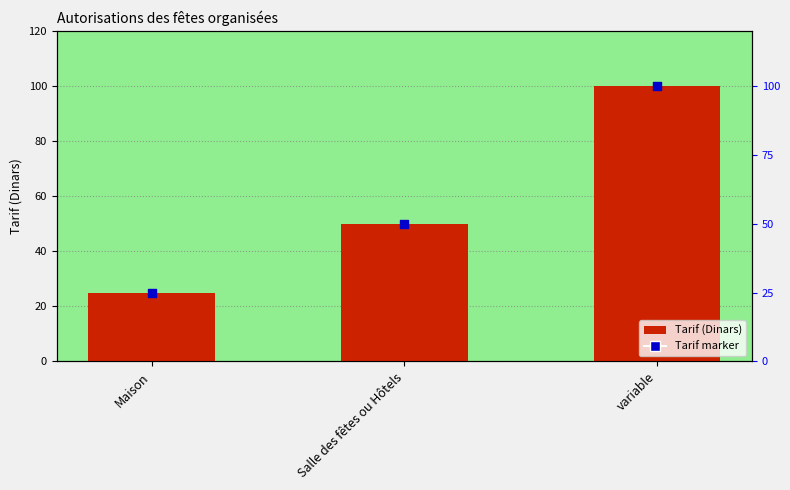

At which category is the sum across all series the highest?

variable